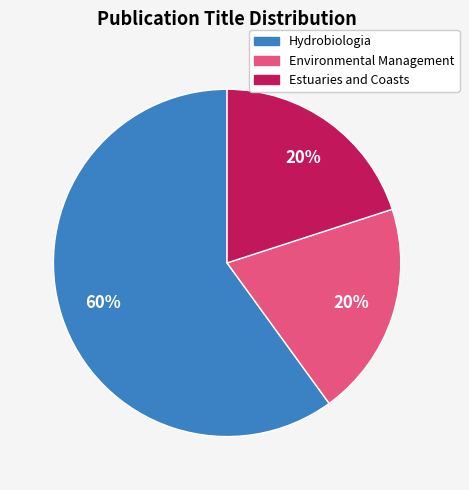

What is the largest slice in the pie chart?

Hydrobiologia